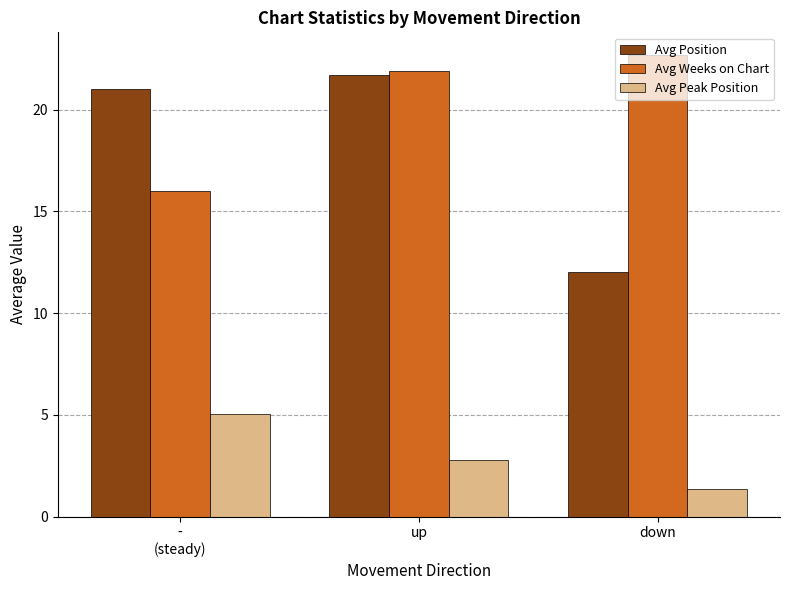

What is the label of the 2nd bar from the right?

up